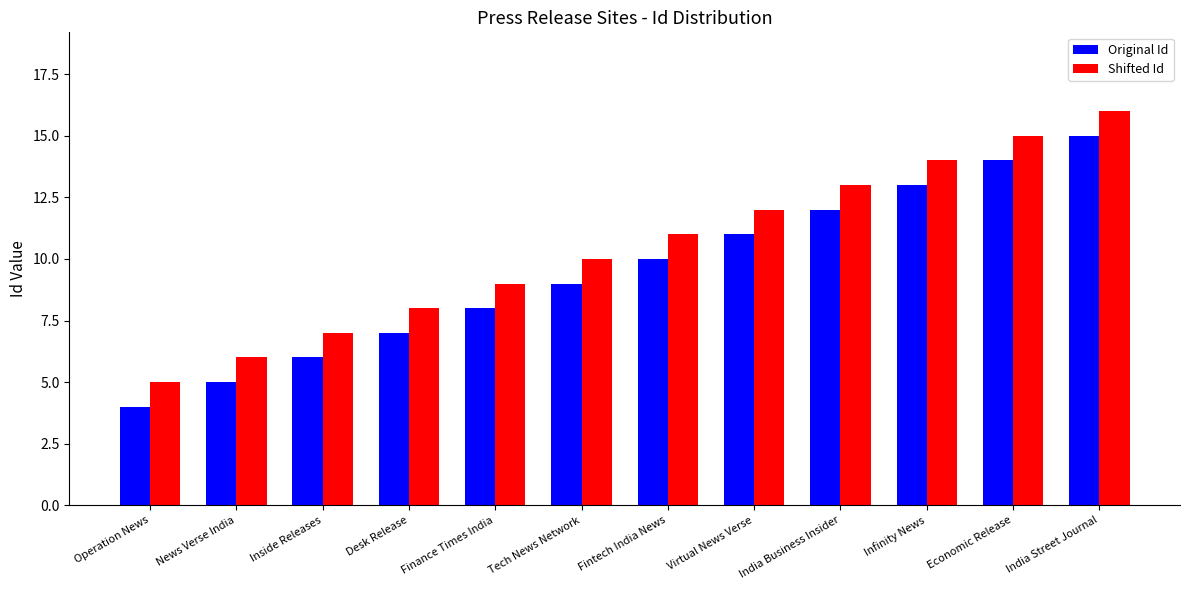

Where is Original Id nearest to the value 9?

Tech News Network